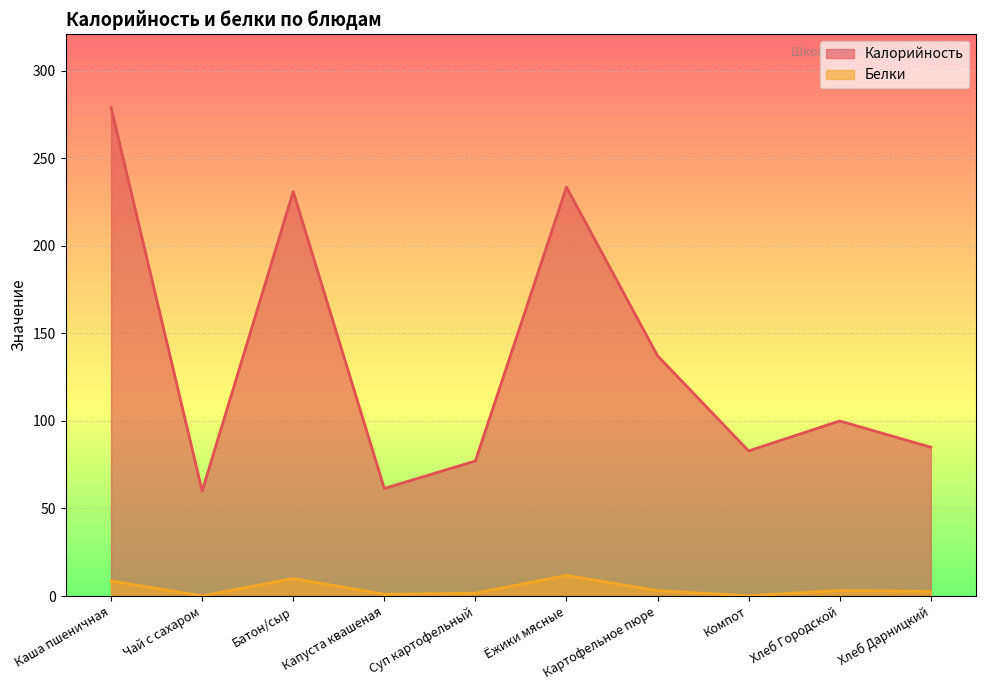

What are all the series names shown in the legend?

Калорийность, Белки